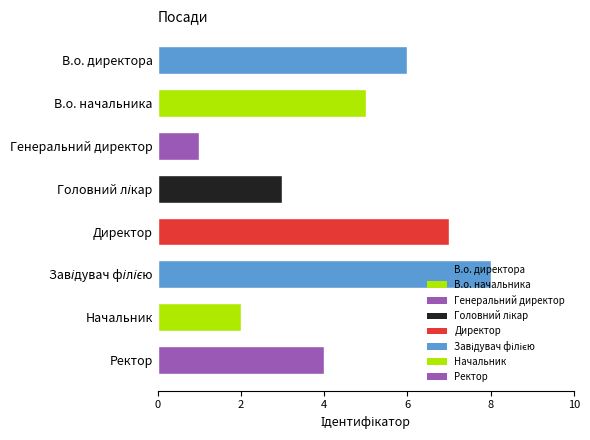

Are the bars grouped side by side (vs. stacked)?

No